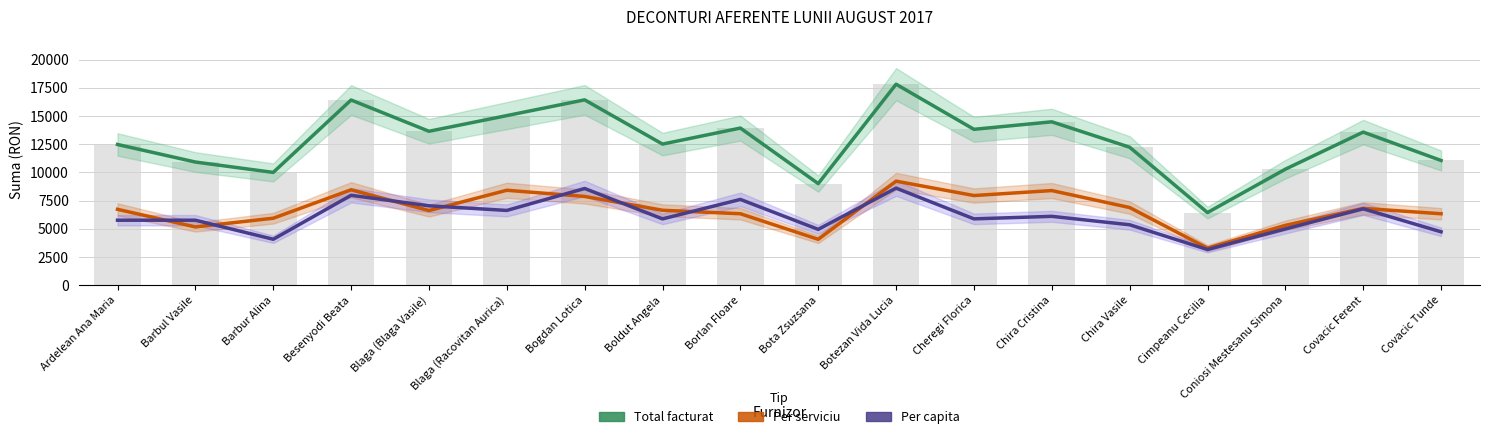

What are all the series names shown in the legend?

Total facturat, Per serviciu, Per capita